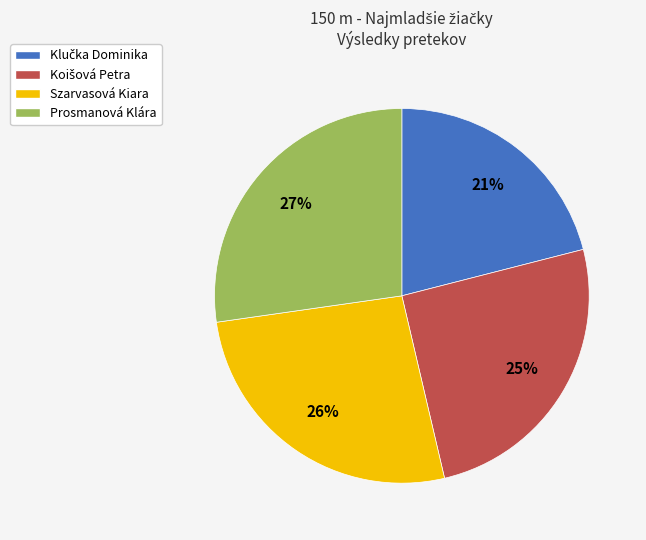

Does Prosmanová Klára represent more than half of the total?

No